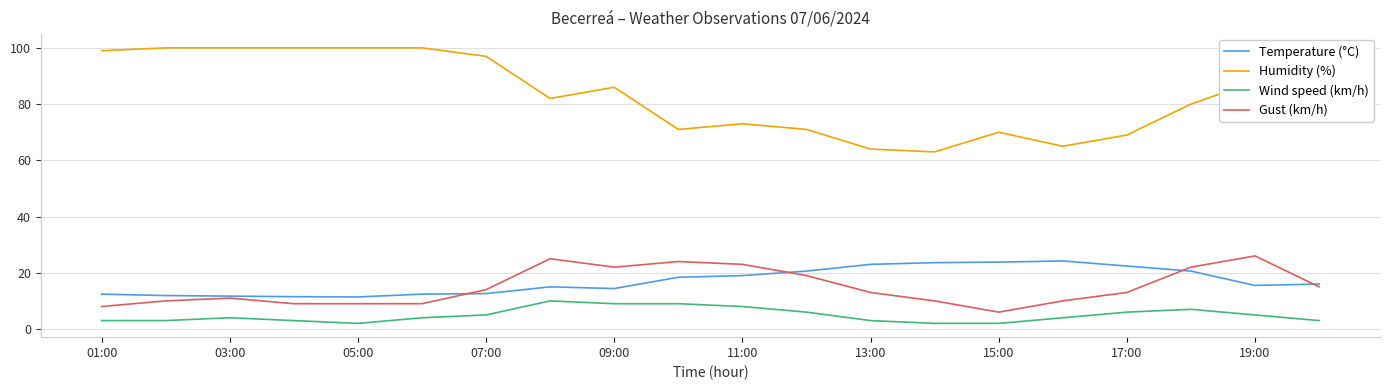

What is the sum of all Gust (km/h) values?

298.0